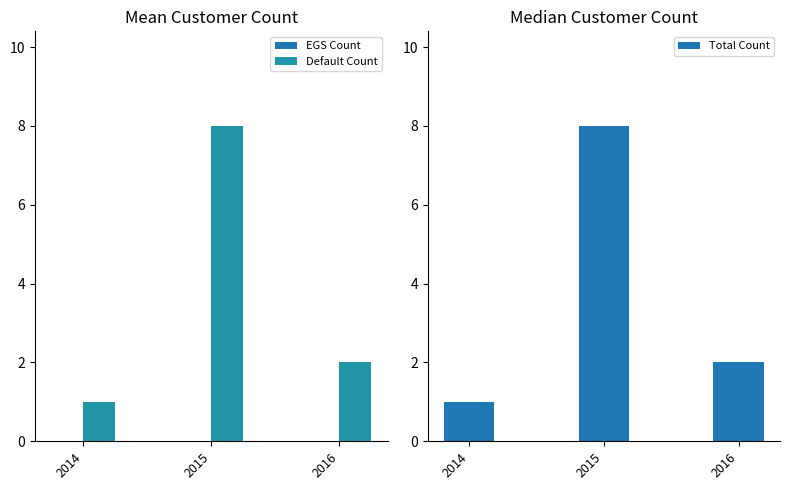

Read the Default Count value at 2014.

1